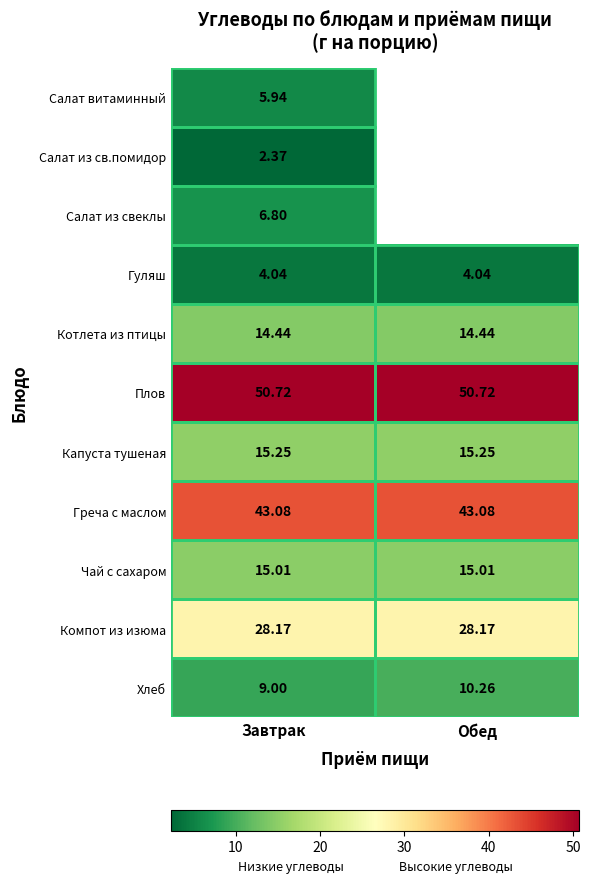

The value of Компот из изюма at Обед is 45.8. True or false?

False